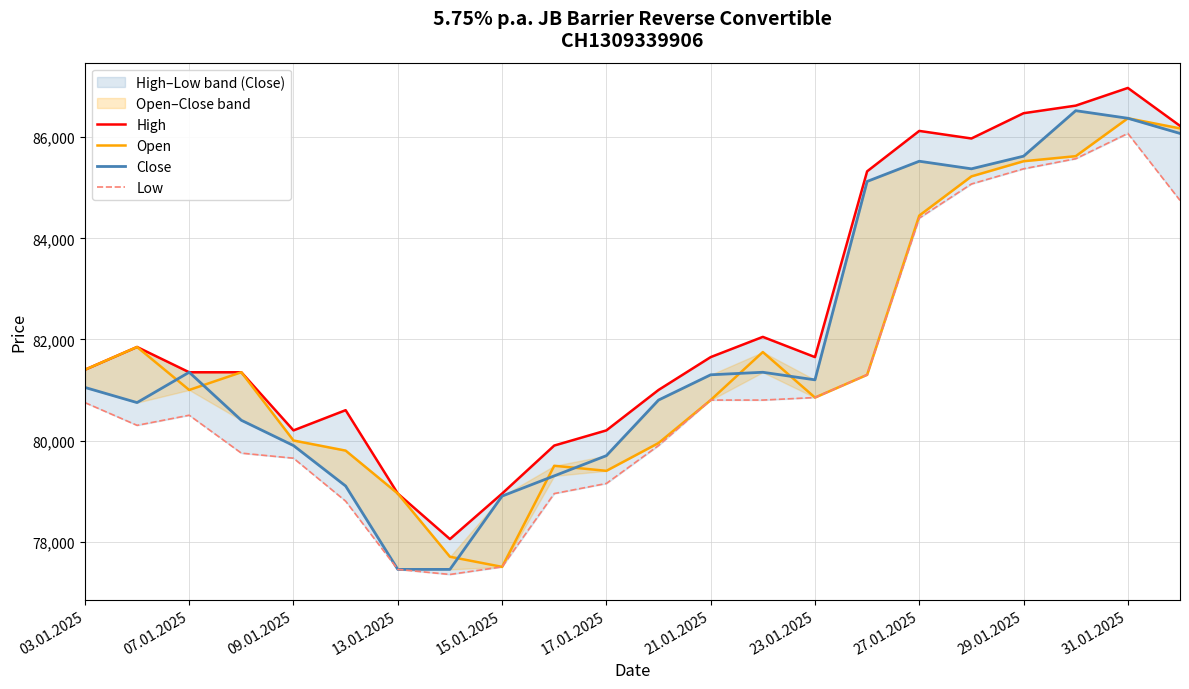

Which series has the largest range (max minus min)?

Close